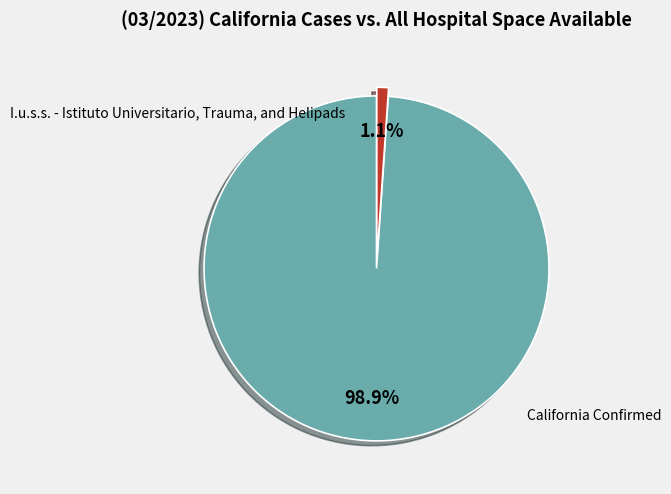

Does any single category account for the majority?

Yes